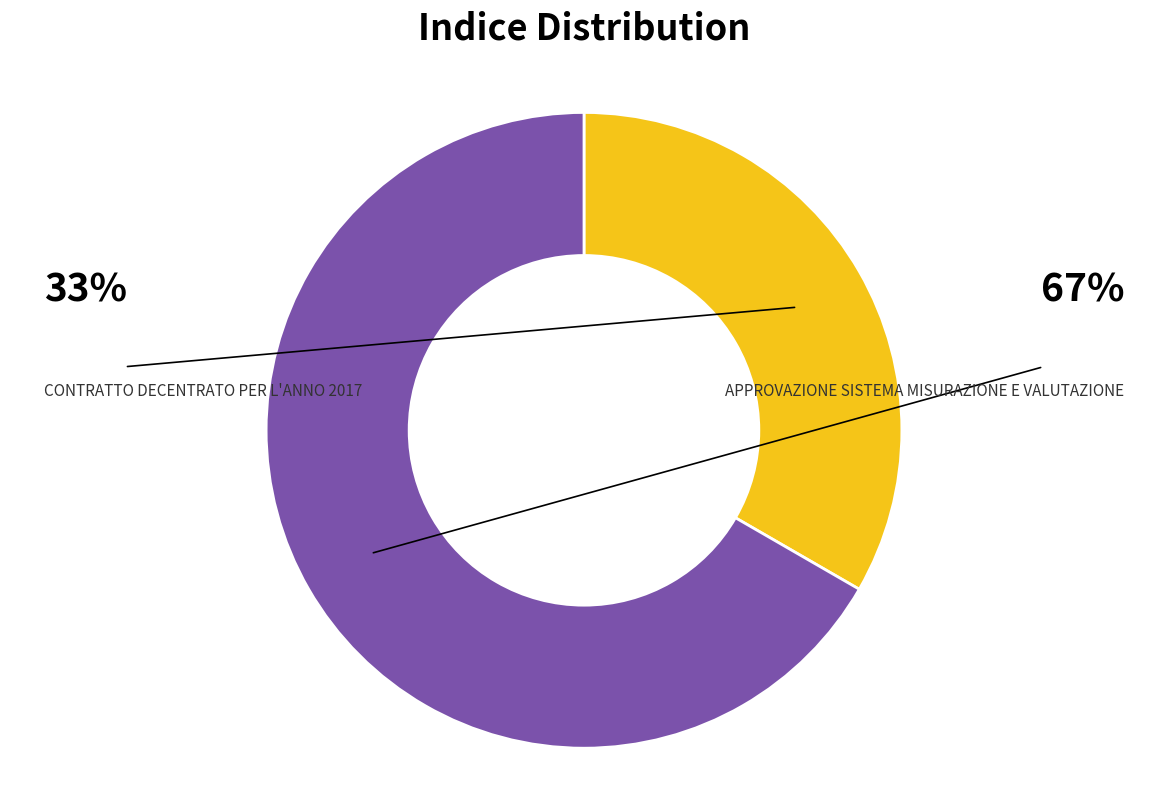

Which has a higher value, APPROVAZIONE SISTEMA MISURAZIONE E VALUTAZIONE or CONTRATTO DECENTRATO PER L'ANNO 2017?

APPROVAZIONE SISTEMA MISURAZIONE E VALUTAZIONE